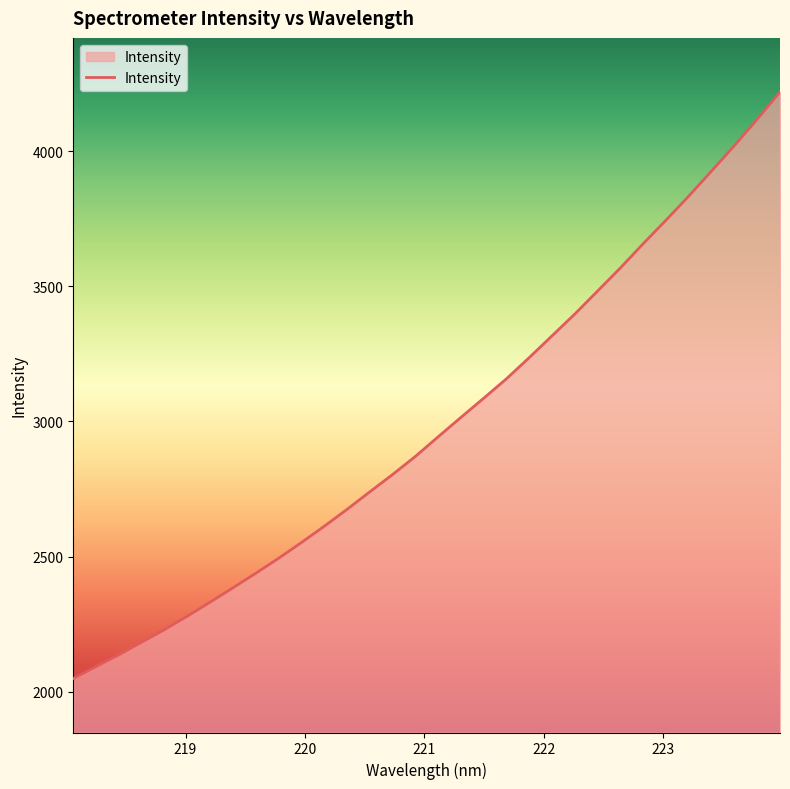

What is the smallest value displayed?

2048.5